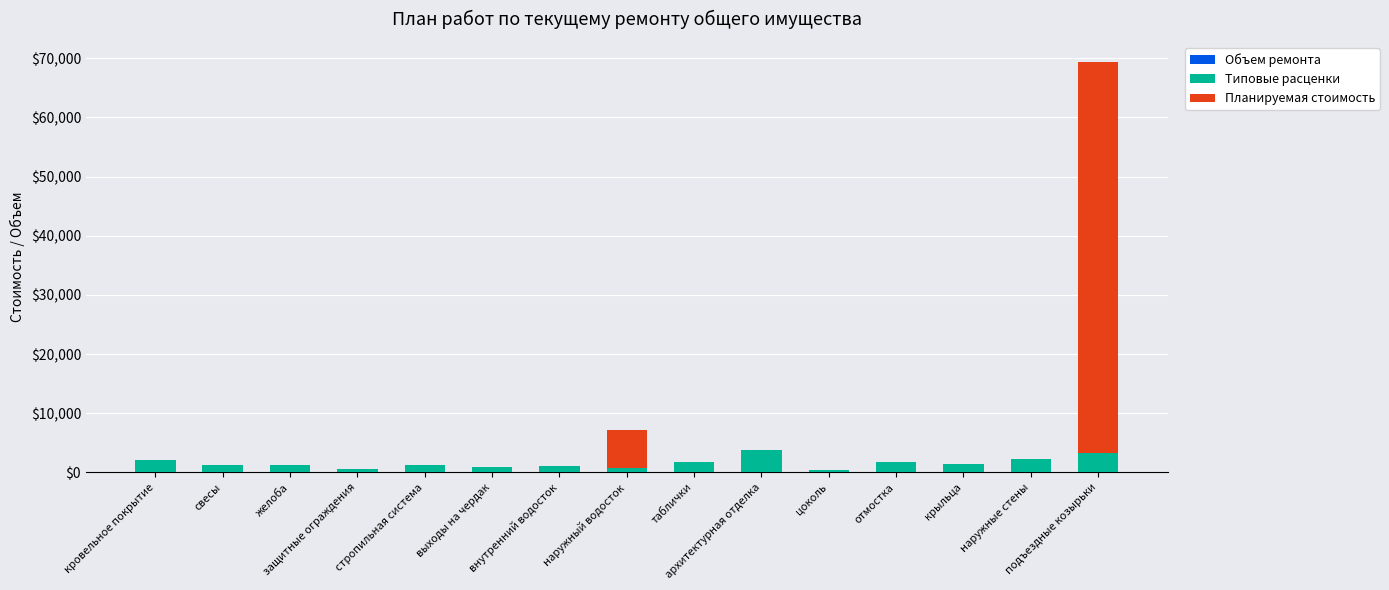

Count the number of categories in the chart.

15